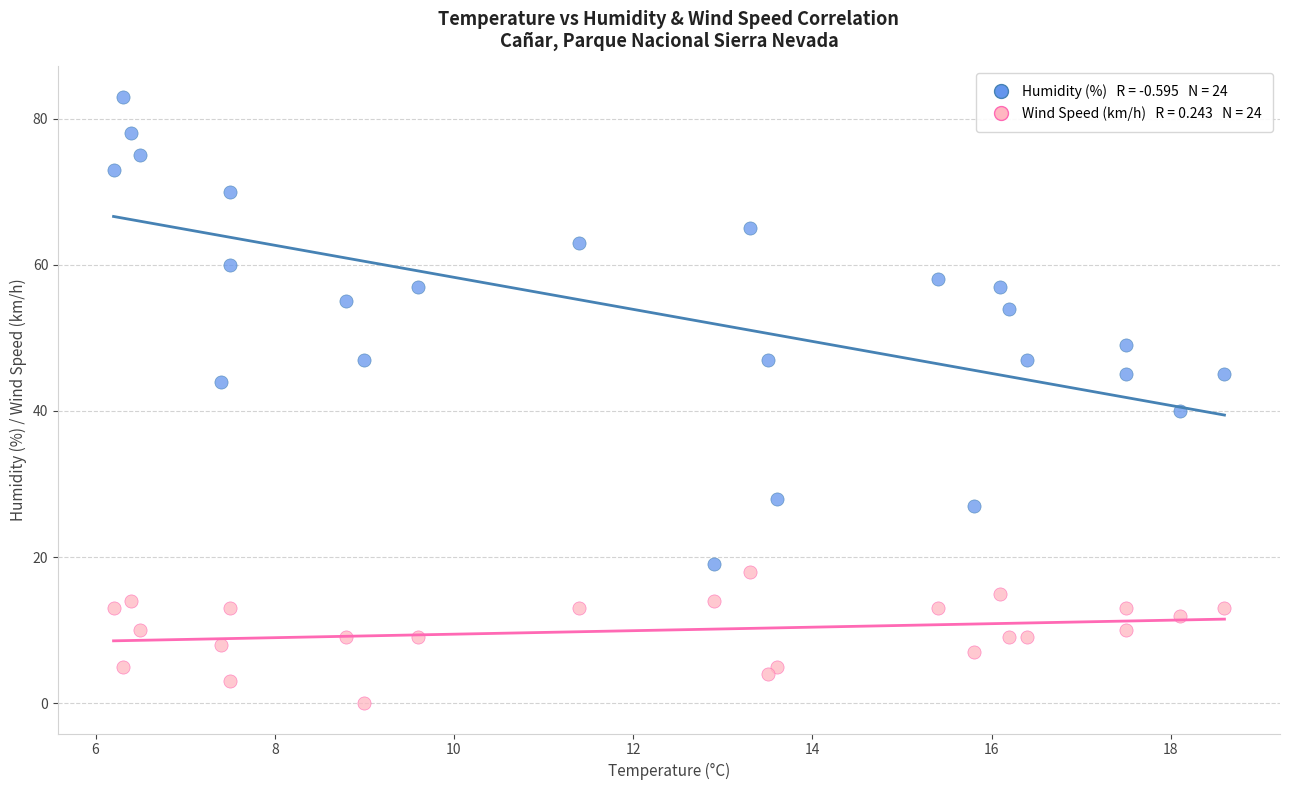

Across all series, what Y value is closest to 41?

40